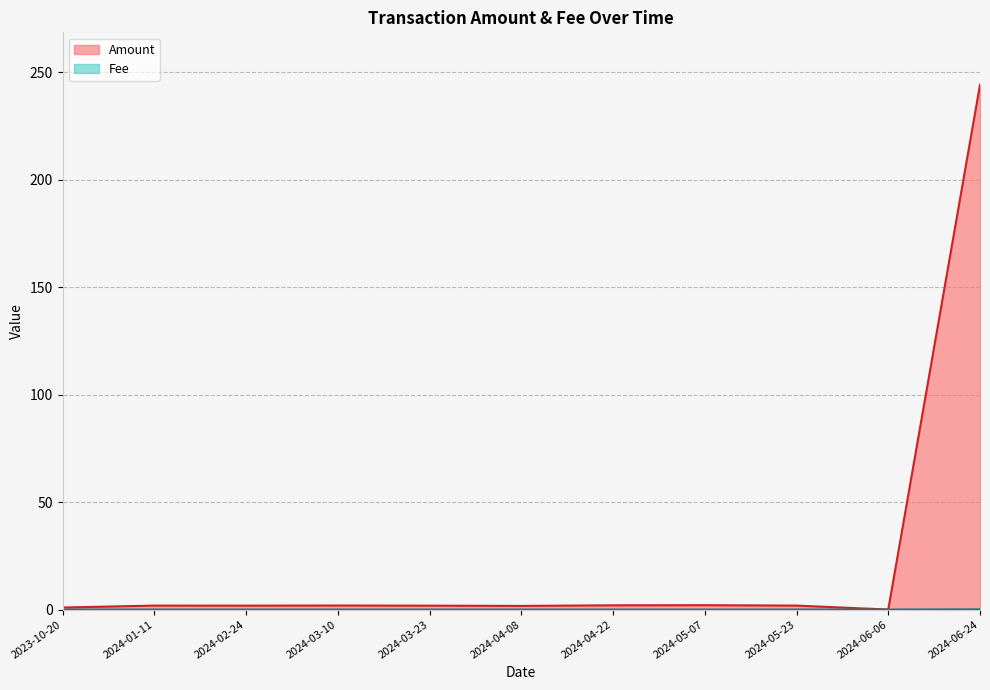

At which category is the sum across all series the highest?

2024-06-24